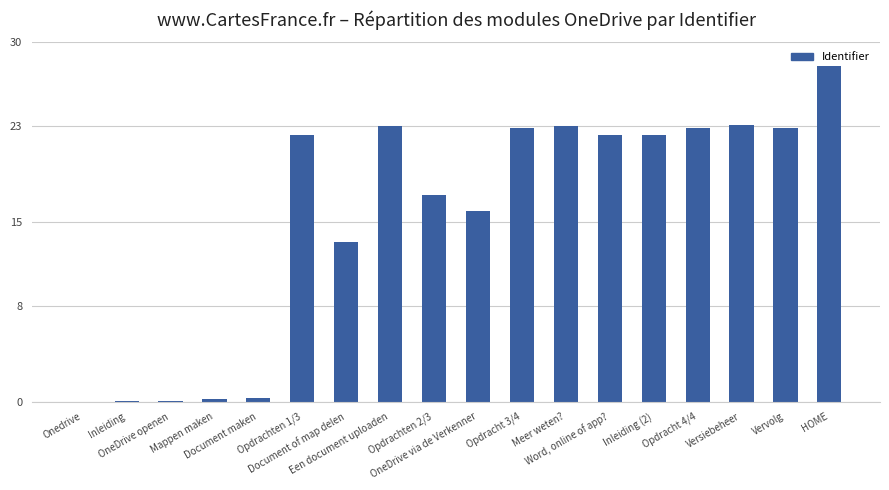

What is the sum of all values?

279.4